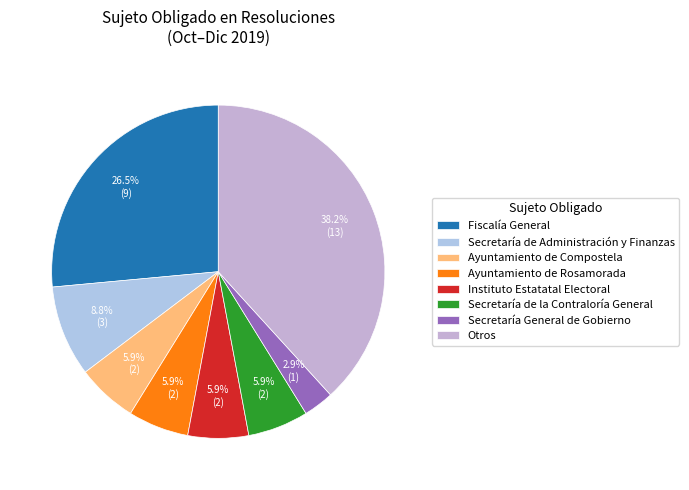

Is there a majority slice in this chart?

No